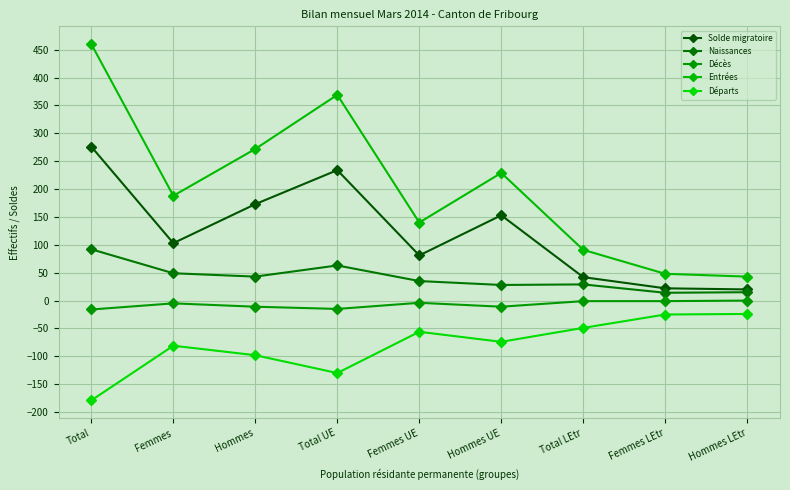

Count the number of categories in the chart.

9